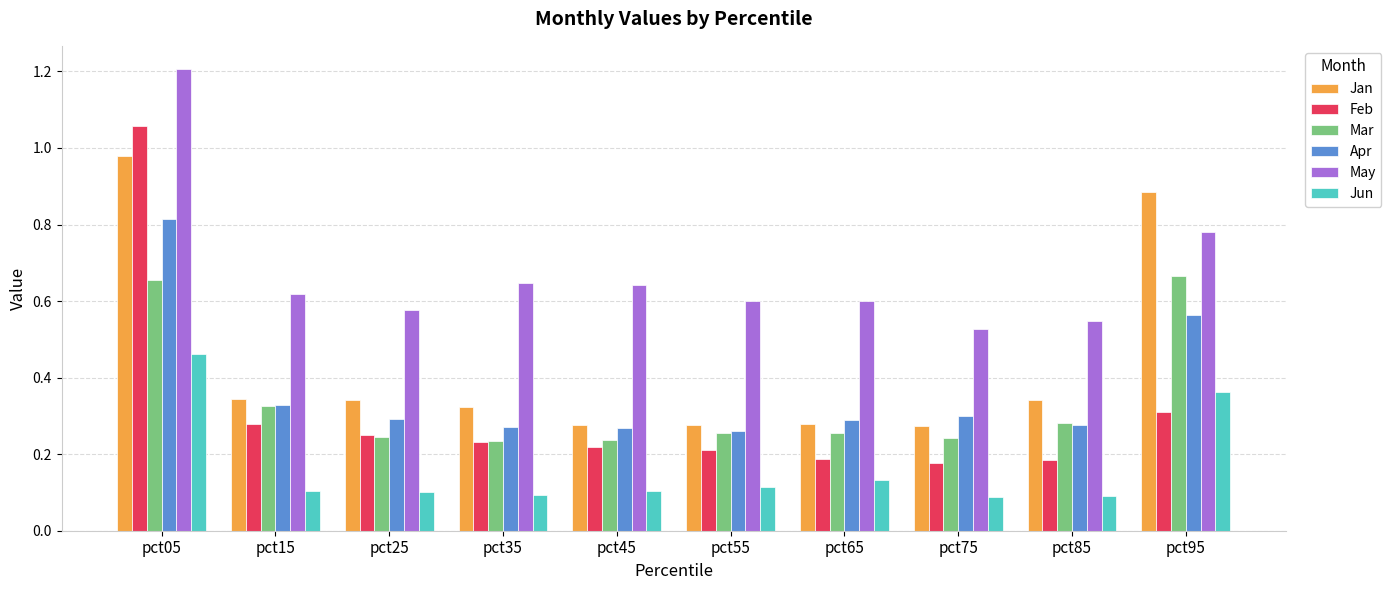

The Jun series shows 0.1 at pct45. True or false?

True